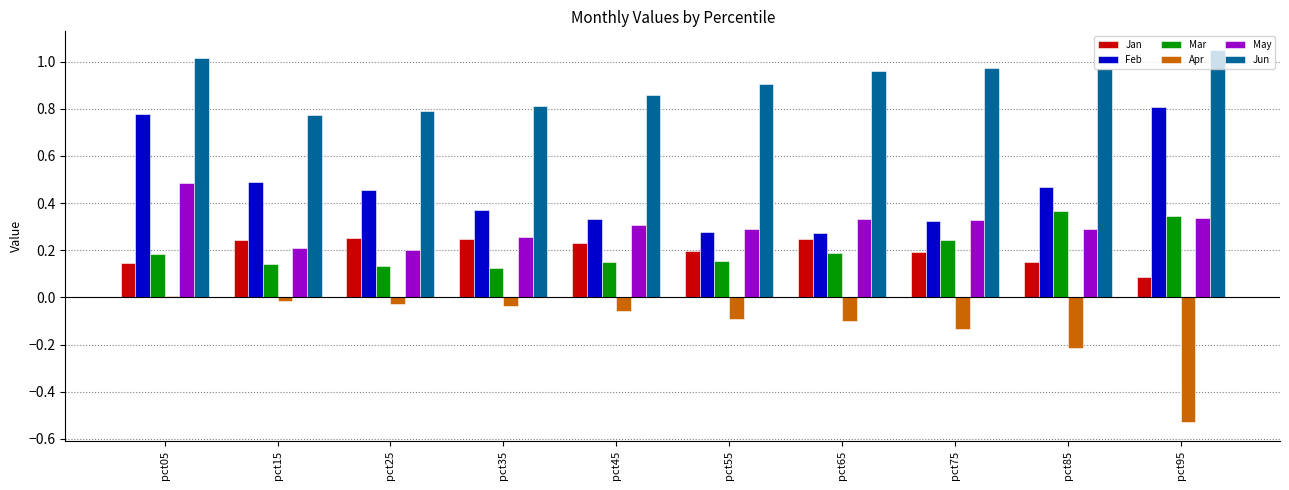

What is the spread (max minus min) of values at pct85?

1.2